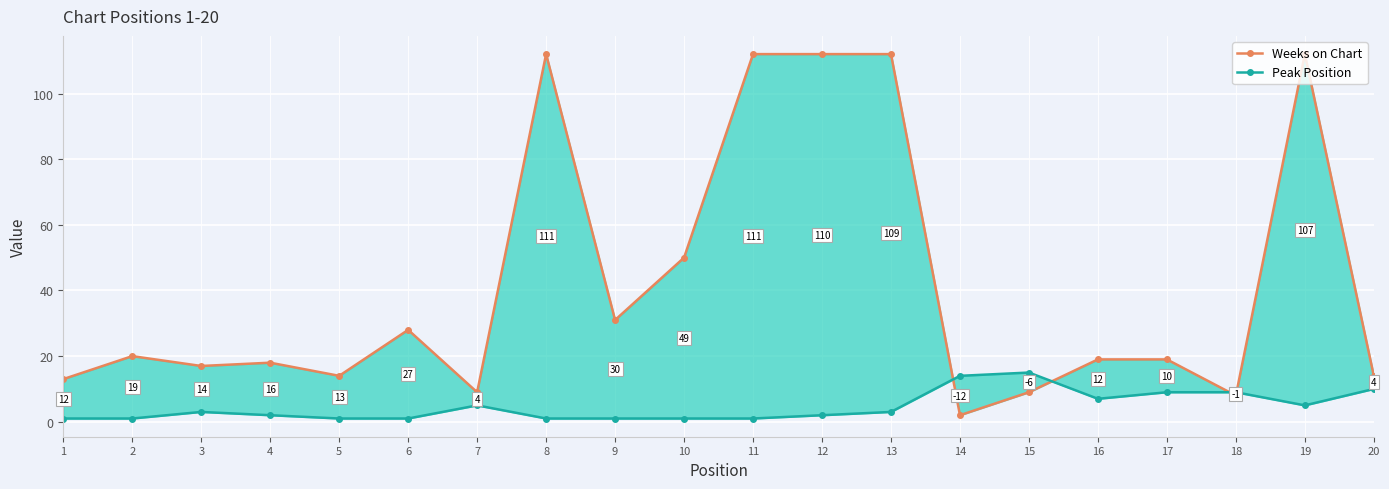

List the labels in order of Weeks on Chart value, largest first.

8, 11, 12, 13, 19, 10, 9, 6, 2, 16, 17, 4, 3, 5, 20, 1, 7, 15, 18, 14